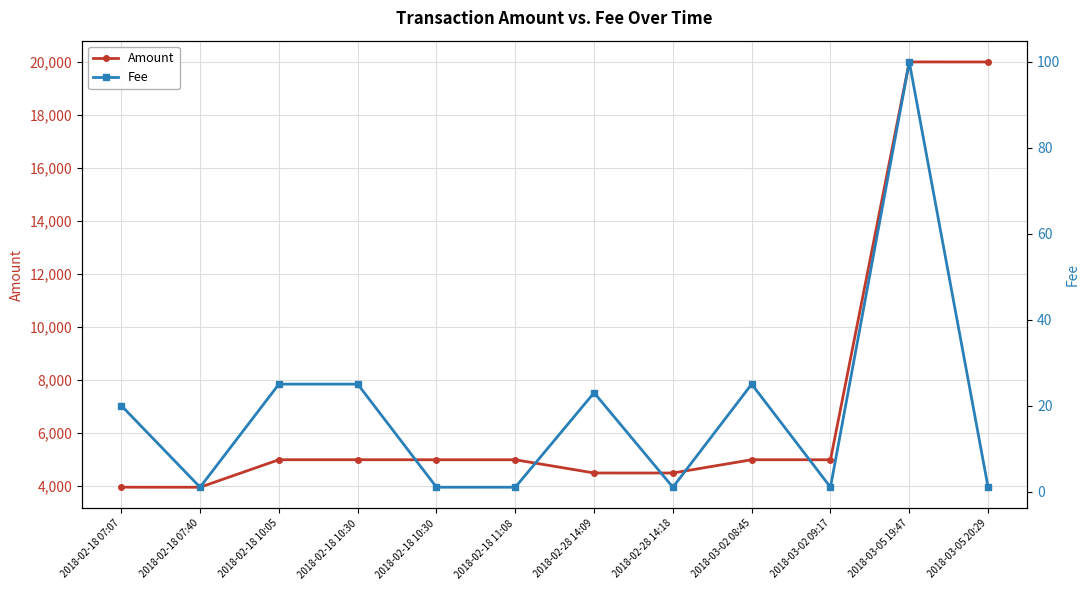

How many interior local valleys does the Fee series have?

3